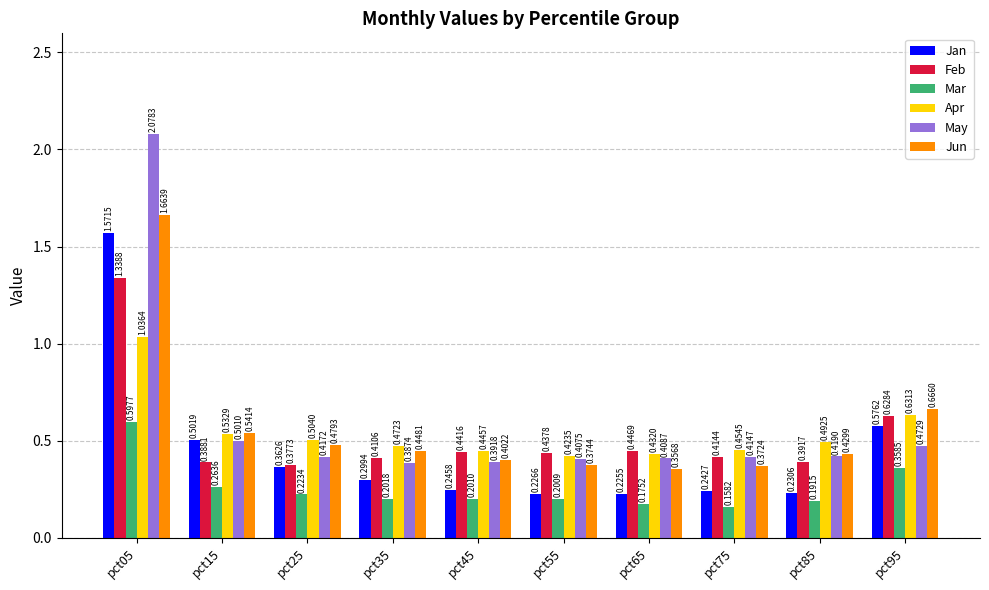

Which series has the largest range (max minus min)?

May